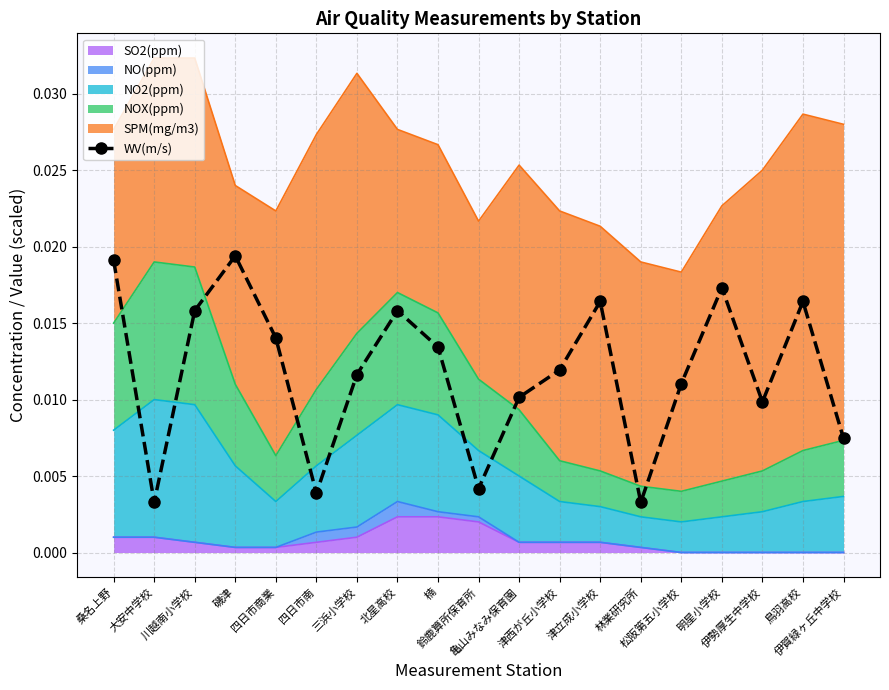

List the labels in order of value, largest first.

磯津, 桑名上野, 明星小学校, 津立成小学校, 鳥羽高校, 川越南小学校, 北星高校, 四日市商業, 楠, 津西が丘小学校, 三浜小学校, 松阪第五小学校, 亀山みなみ保育園, 伊勢厚生中学校, 伊賀緑ヶ丘中学校, 鈴鹿算所保育所, 四日市南, 大安中学校, 林業研究所